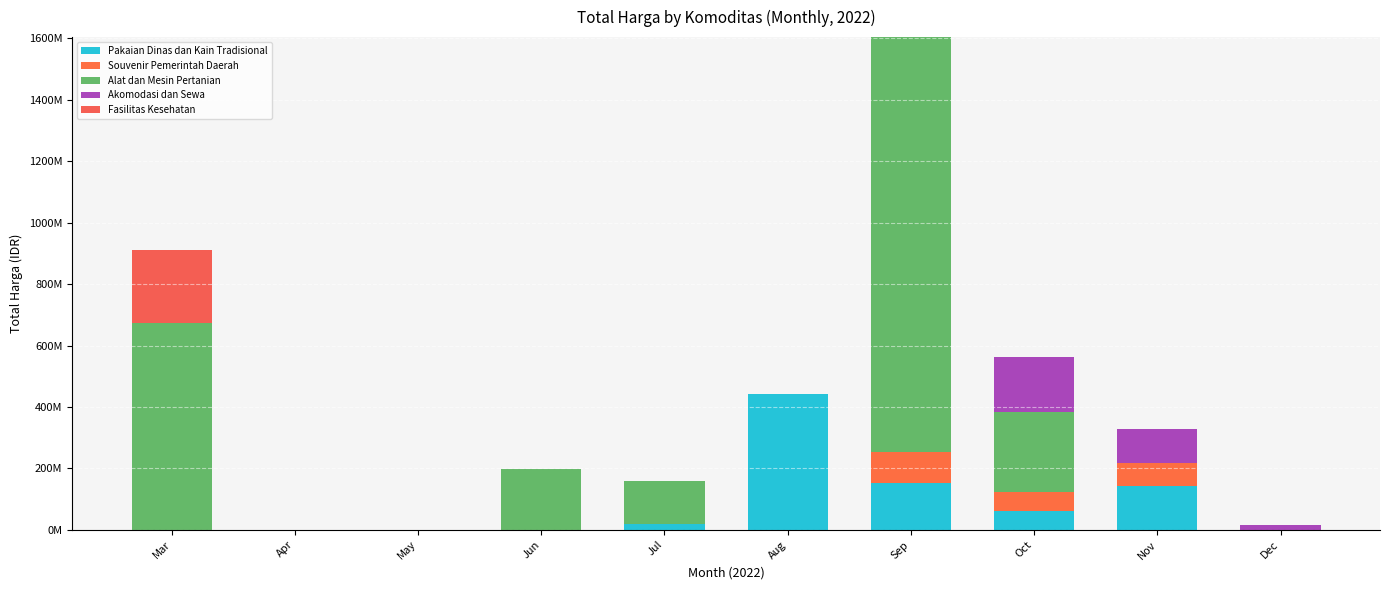

Are the bars horizontal?

No